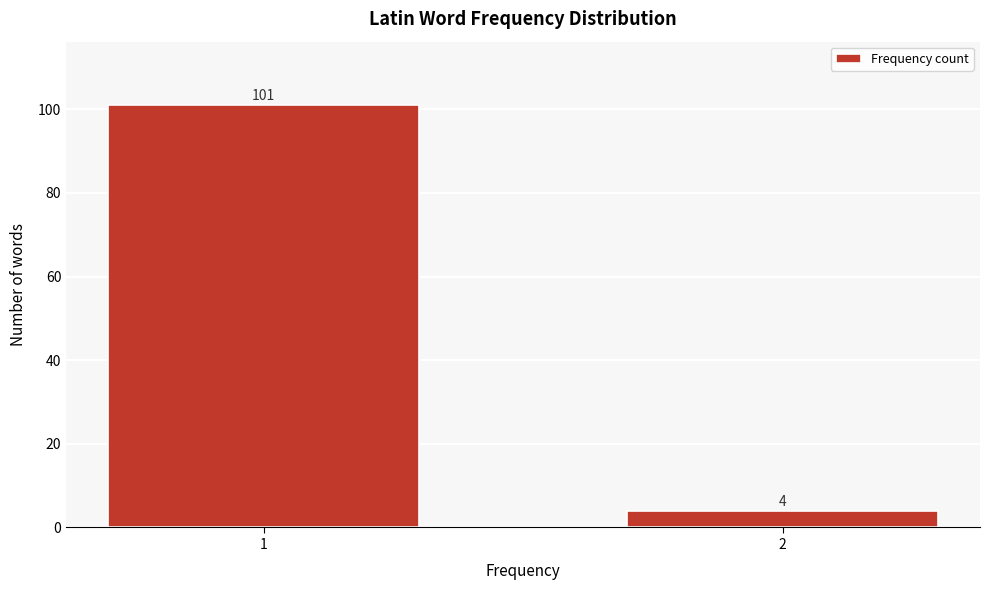

Reading left to right, what are all the values shown in this chart?

1=101	2=4